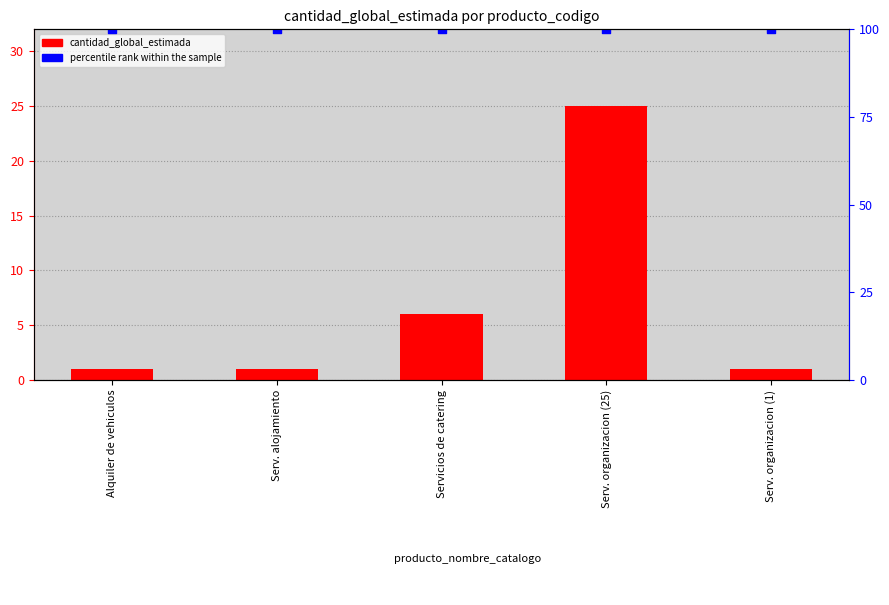

What is the total value across all series at Serv. alojamiento?

101